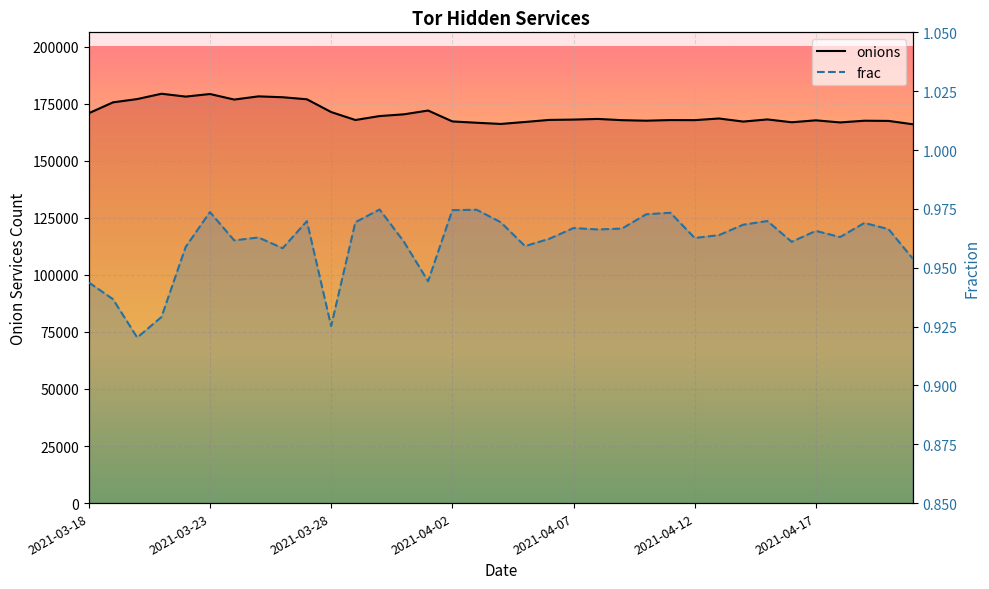

How many interior local valleys does the onions series have?

9